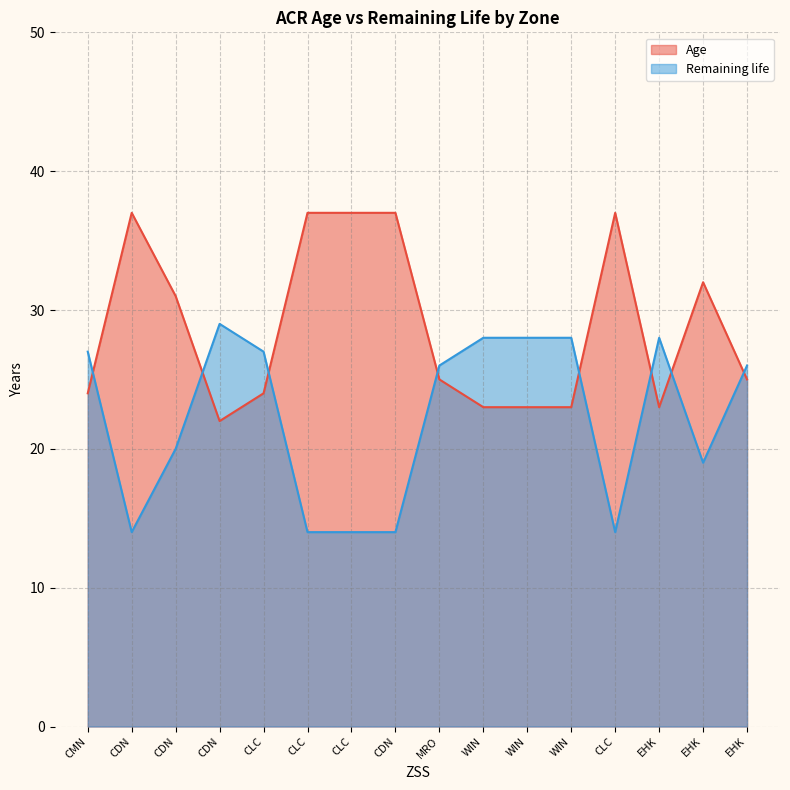

Reading left to right, extract all data points from this chart.

Age: CMN=24	CDN=37	CDN=31	CDN=22	CLC=24	CLC=37	CLC=37	CDN=37	MRO=25	WIN=23	WIN=23	WIN=23	CLC=37	EHK=23	EHK=32	EHK=25
Remaining life: CMN=27	CDN=14	CDN=20	CDN=29	CLC=27	CLC=14	CLC=14	CDN=14	MRO=26	WIN=28	WIN=28	WIN=28	CLC=14	EHK=28	EHK=19	EHK=26